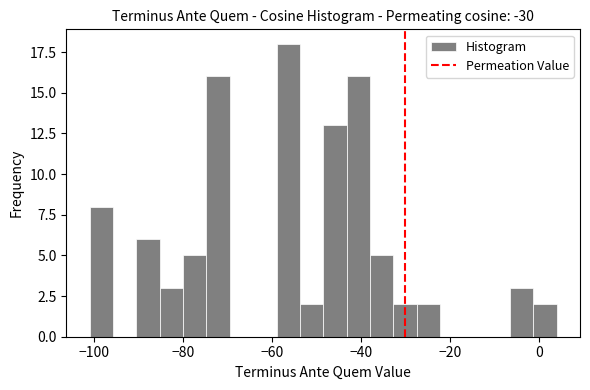

Around what value on the x-axis is the tallest bar? Give the approximate position of its centre, as read against the axis.

-56